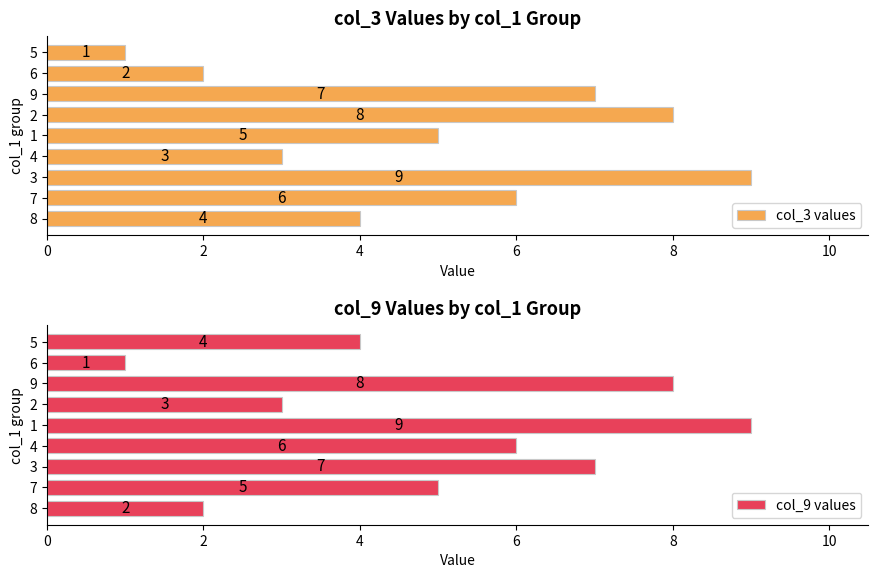

The col_3 values series shows 2 at 2. True or false?

False